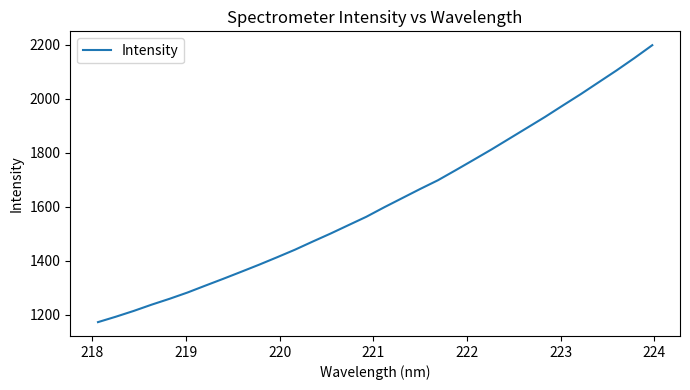

What is the difference between the maximum and minimum values?

1024.5